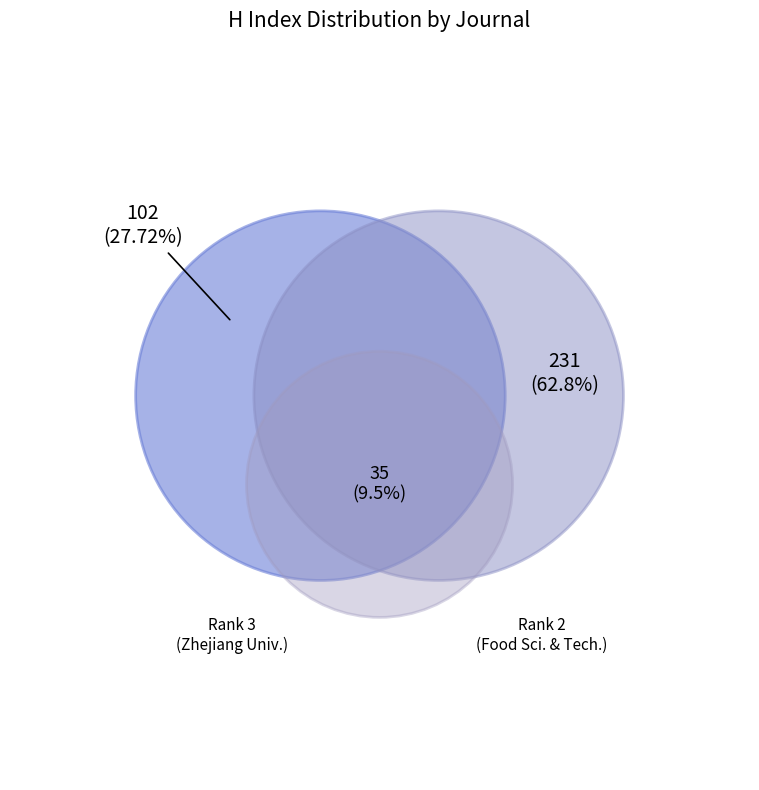

What is the ratio of the value at Journal of Food Science and Technology to the value at Journal of the Zhejiang University?

2.3